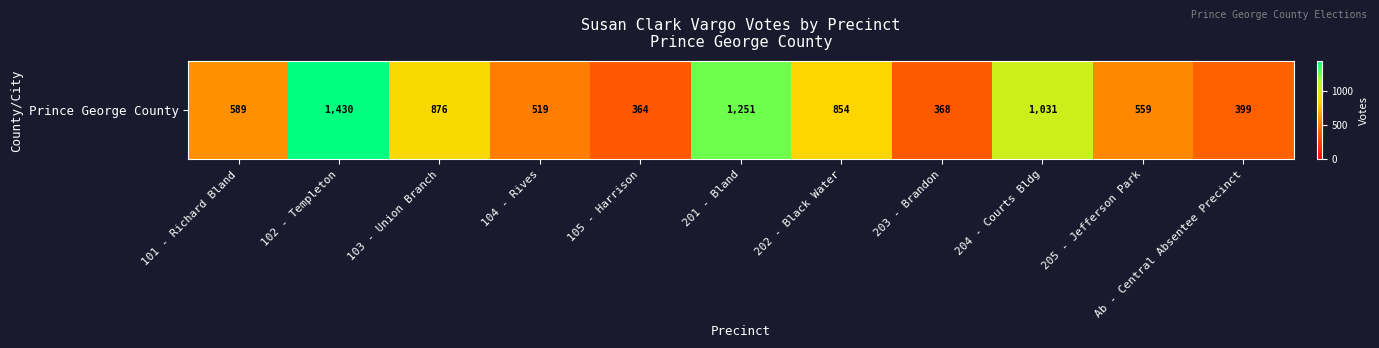

Read the value at 201 - Bland.

1251